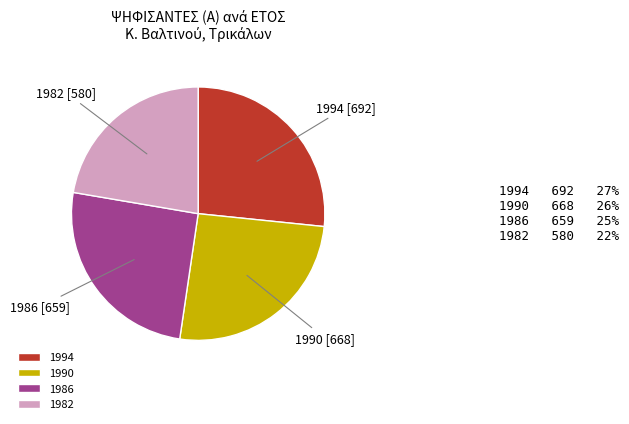

Approximately how many times larger is the value at 1994 compared to 1990?

1.0